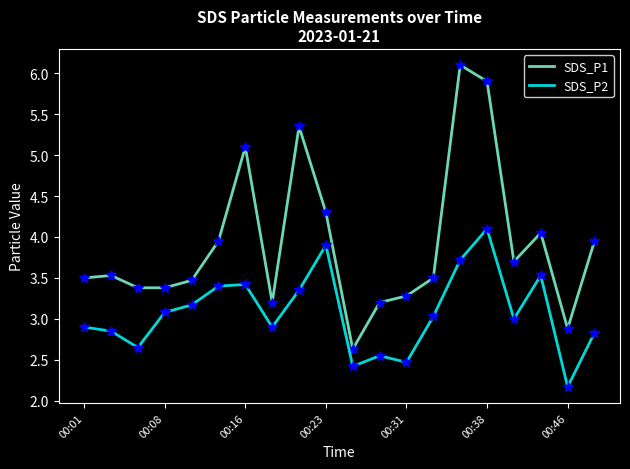

True or false: SDS_P1 and SDS_P2 cross at least once.

False